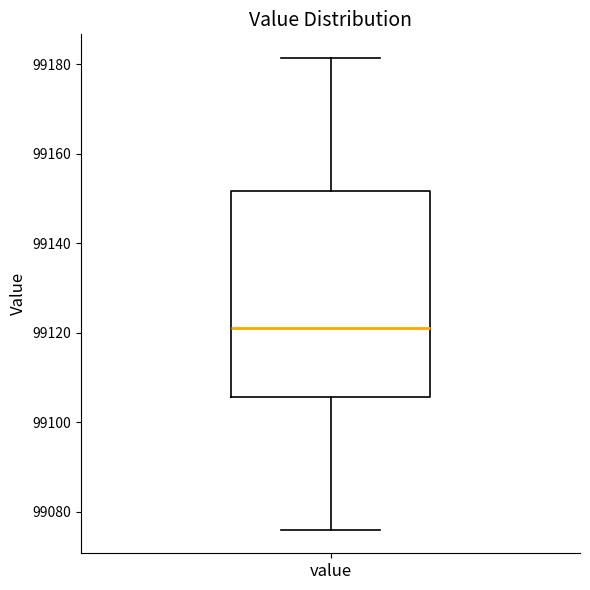

Where does the upper whisker of the box for value end on the y-axis? The values are not printed on the chart, so give them approximately, as read against the axis.

99182